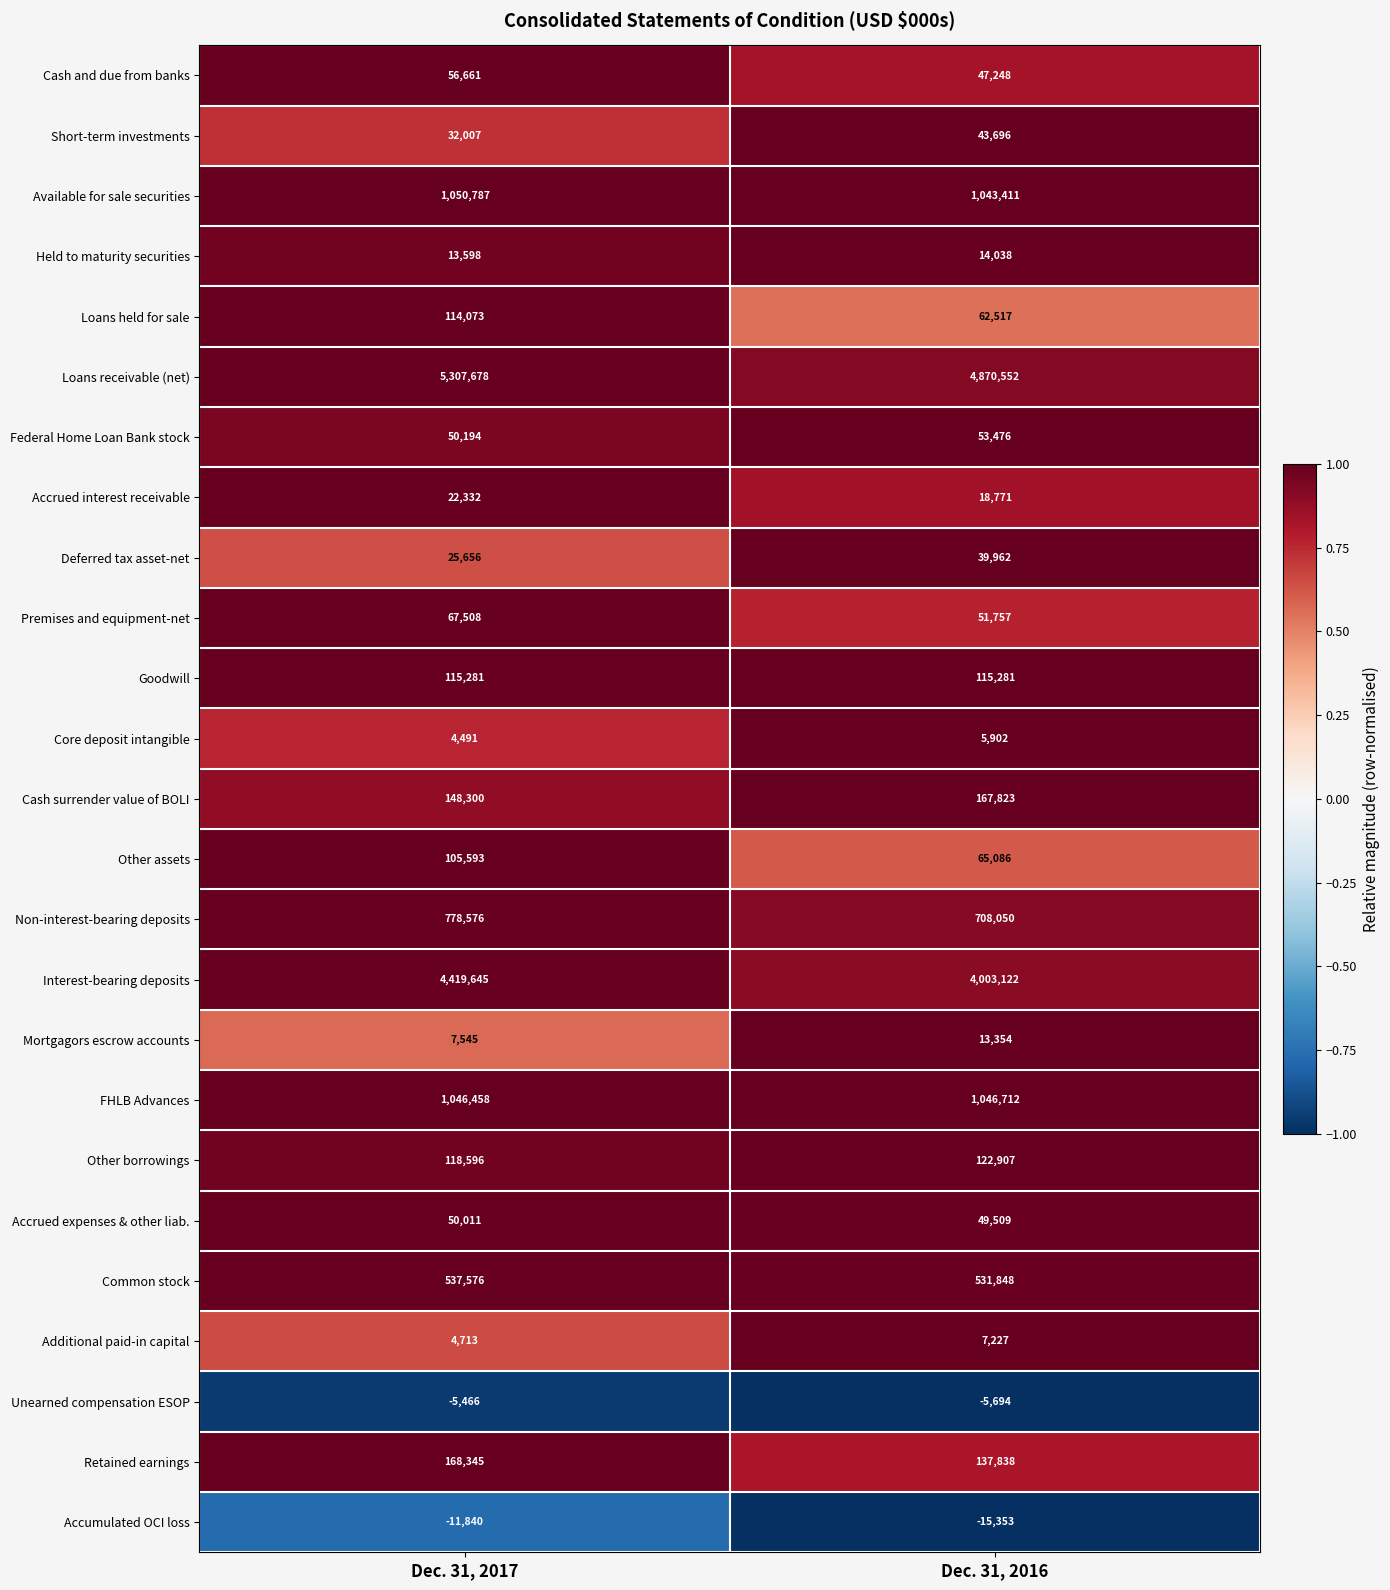

The value of Accrued expenses & other liab. at Dec. 31, 2017 is 50011. True or false?

True